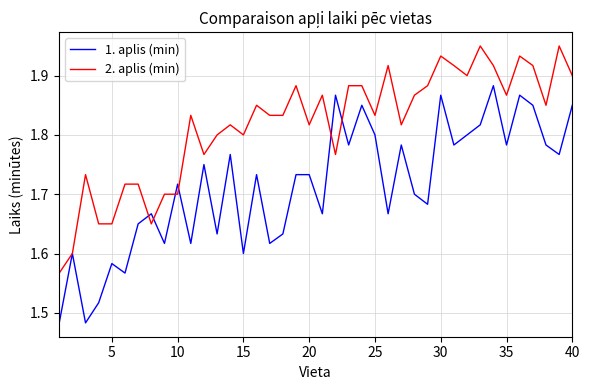

Rank the series by their maximum value, from highest to lowest.

2. aplis (min), 1. aplis (min)